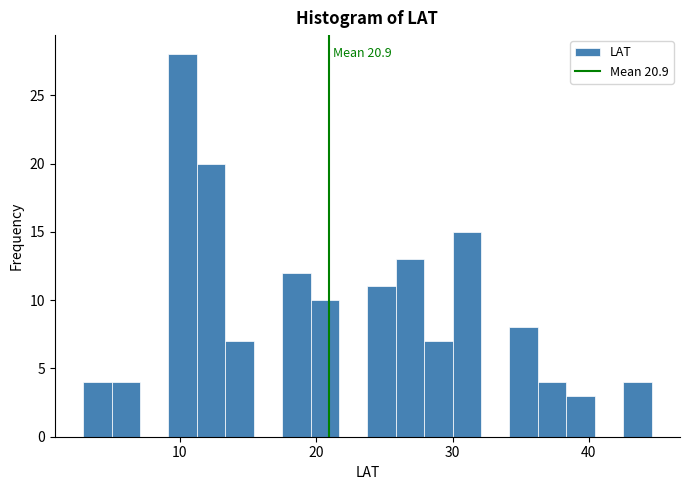

Read against the x-axis, roughly where is the centre of the tallest bar?

10